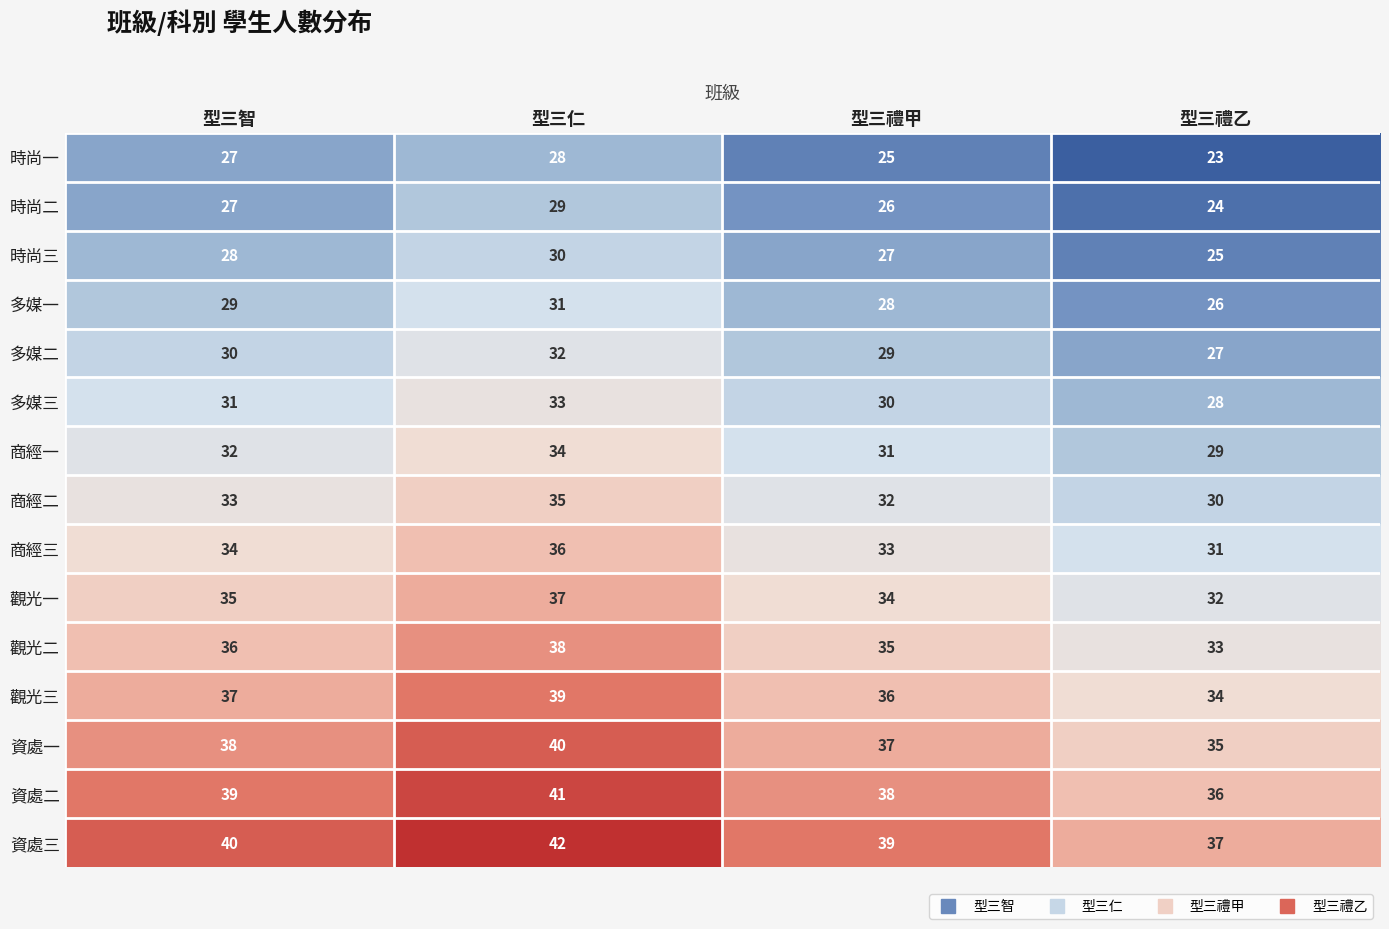

At 型三仁, list the series in order from largest to smallest.

資處三, 資處二, 資處一, 觀光三, 觀光二, 觀光一, 商經三, 商經二, 商經一, 多媒三, 多媒二, 多媒一, 時尚三, 時尚二, 時尚一